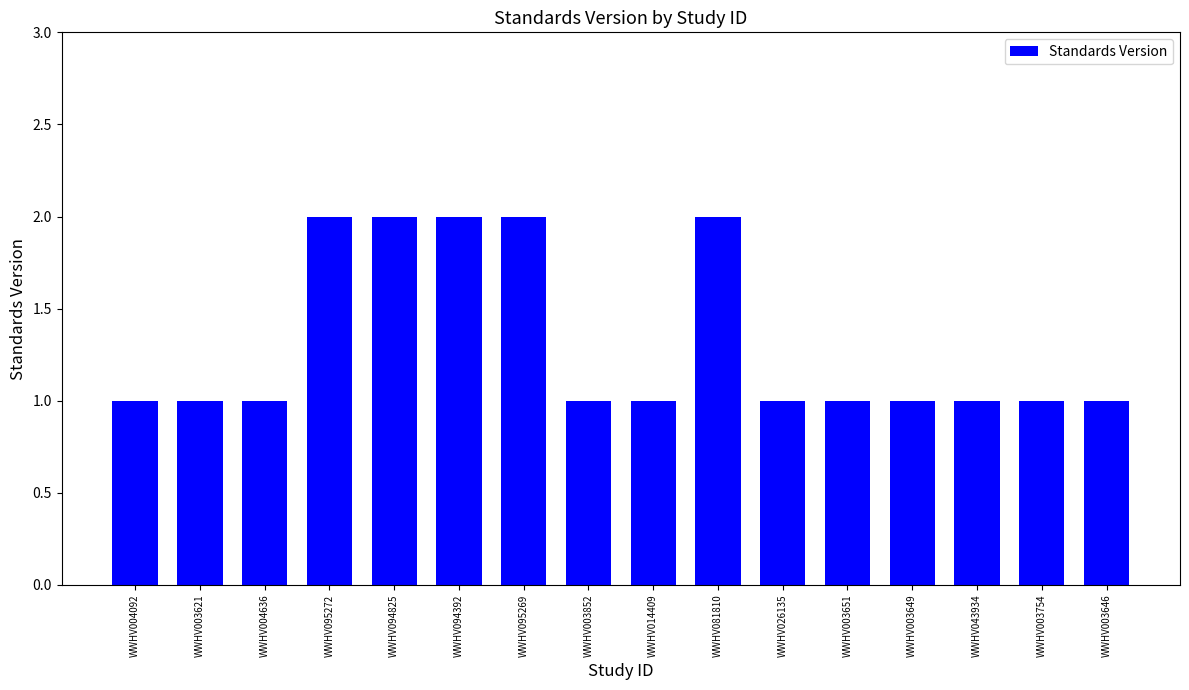

Approximately how many times larger is the value at WWHV003621 compared to WWHV094825?

0.5